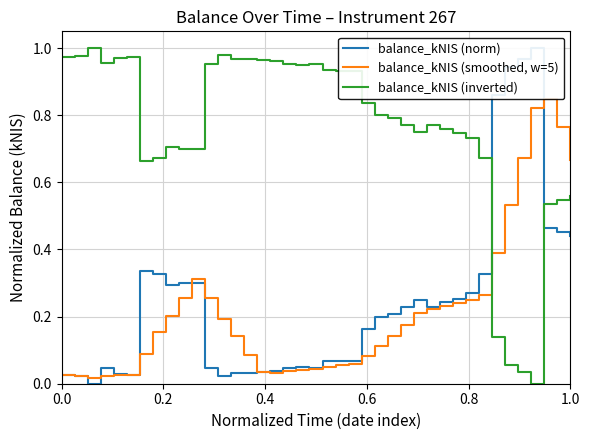

How many intersections are there between balance_kNIS (smoothed, w=5) and balance_kNIS (inverted)?

1